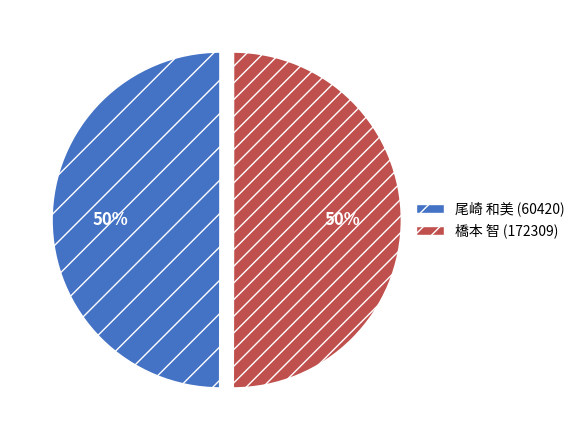

Approximately how many times larger is the value at 尾崎 和美 (60420) compared to 橋本 智 (172309)?

1.0